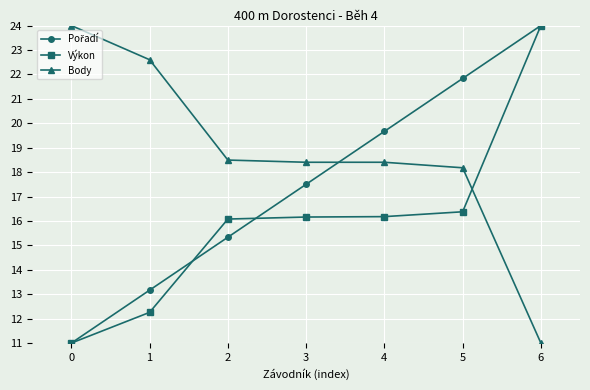

What is the spread (max minus min) of values at 6?

13.0